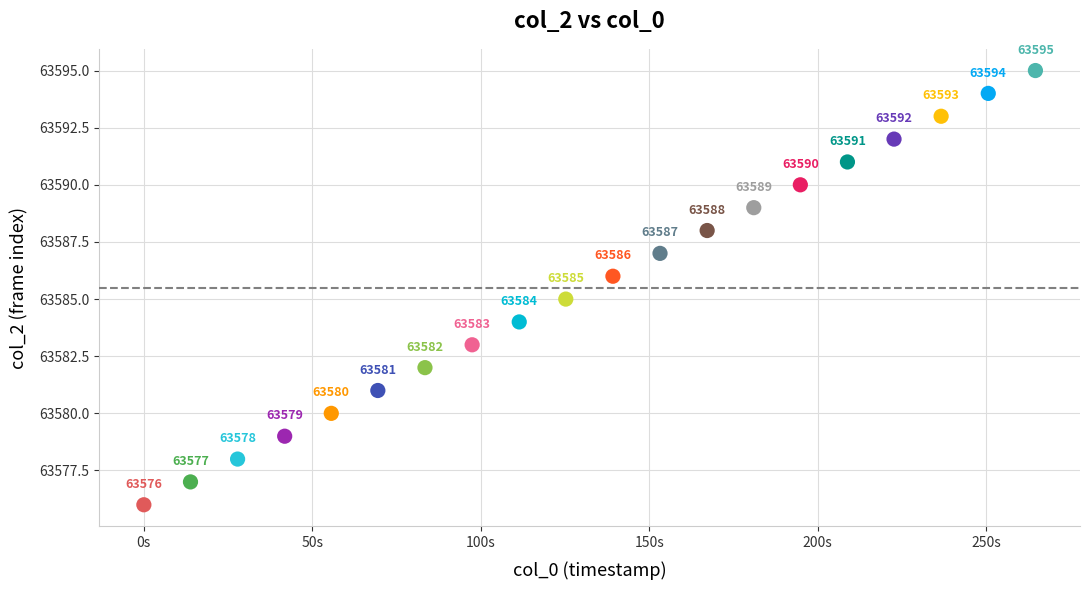

What is the range of Y values (max minus min)?

19